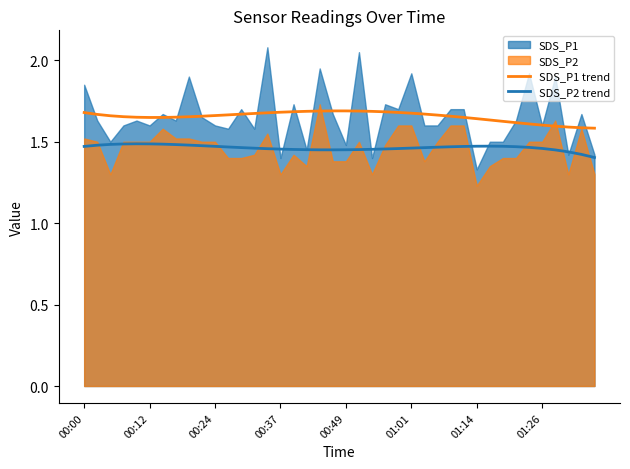

The SDS_P2 trend series shows 1.5 at 17. True or false?

True